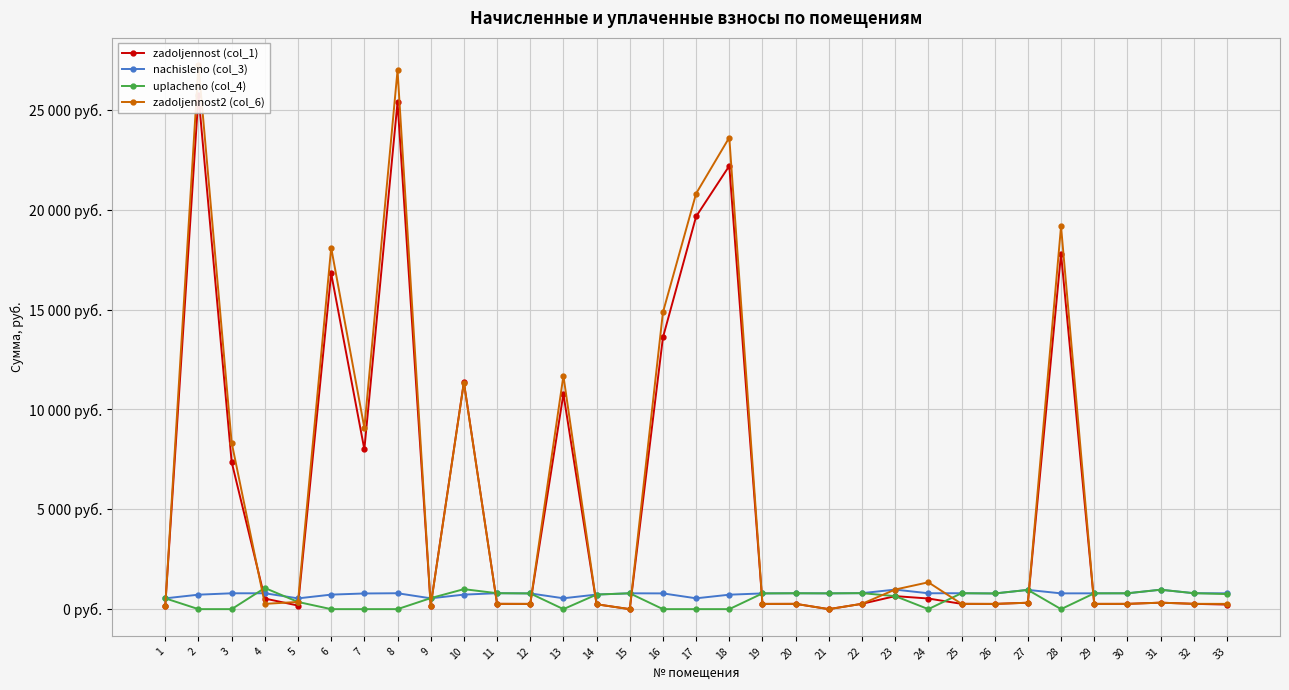

In zadoljennost (col_1), how many points are lower than both neighbors (excluding endpoints)?

9